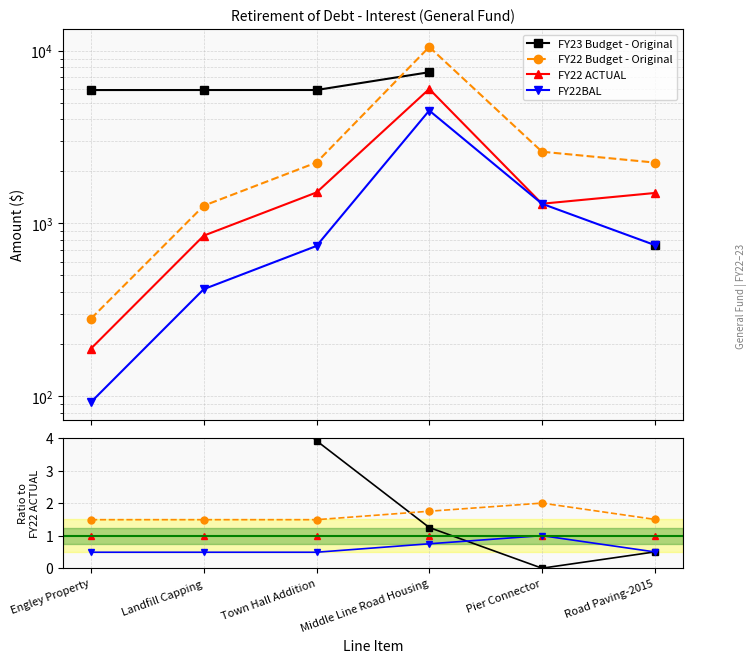

Reading right to left, what are all the values shown in this chart?

FY23 Budget - Original: Road Paving-2015=0.5	Pier Connector=0.0	Middle Line Road Housing=1.2	Town Hall Addition=3.9	Landfill Capping=7.0	Engley Property=31.3
FY22 Budget - Original: Road Paving-2015=1.5	Pier Connector=2.0	Middle Line Road Housing=1.8	Town Hall Addition=1.5	Landfill Capping=1.5	Engley Property=1.5
FY22 ACTUAL: Road Paving-2015=1.0	Pier Connector=1.0	Middle Line Road Housing=1.0	Town Hall Addition=1.0	Landfill Capping=1.0	Engley Property=1.0
FY22BAL: Road Paving-2015=0.5	Pier Connector=1.0	Middle Line Road Housing=0.8	Town Hall Addition=0.5	Landfill Capping=0.5	Engley Property=0.5